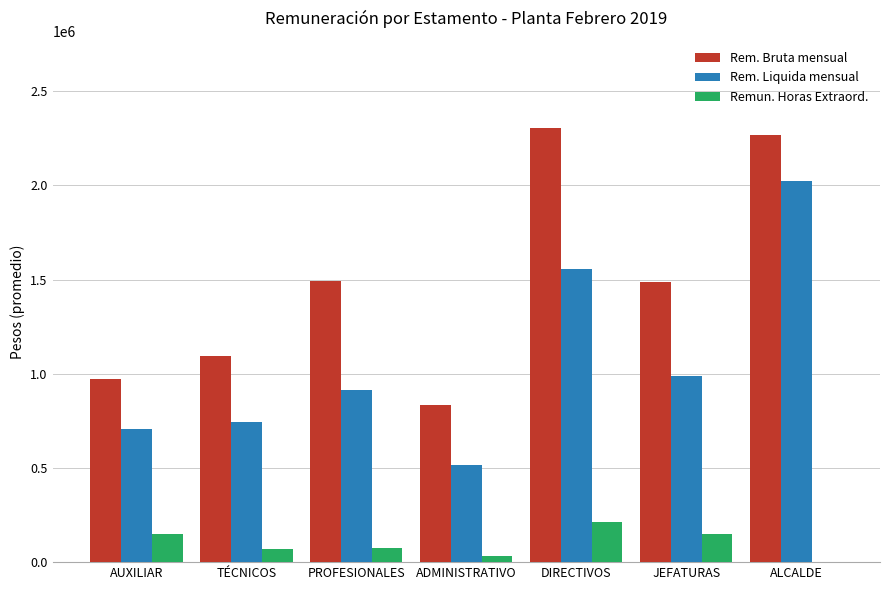

What is the sum of all Rem. Liquida mensual values?

7449486.1